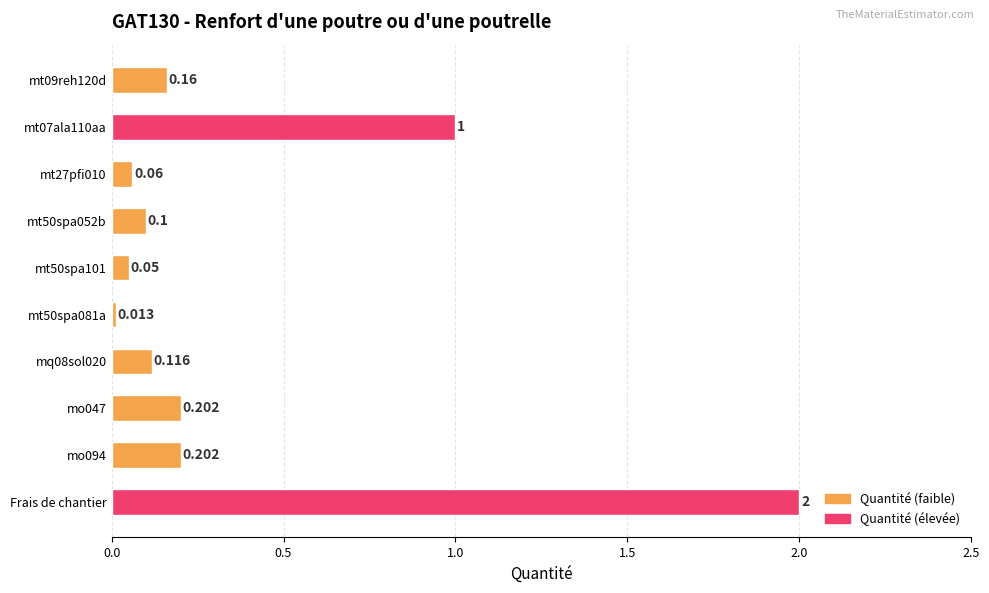

Which category has the highest value across all series?

Frais de chantier